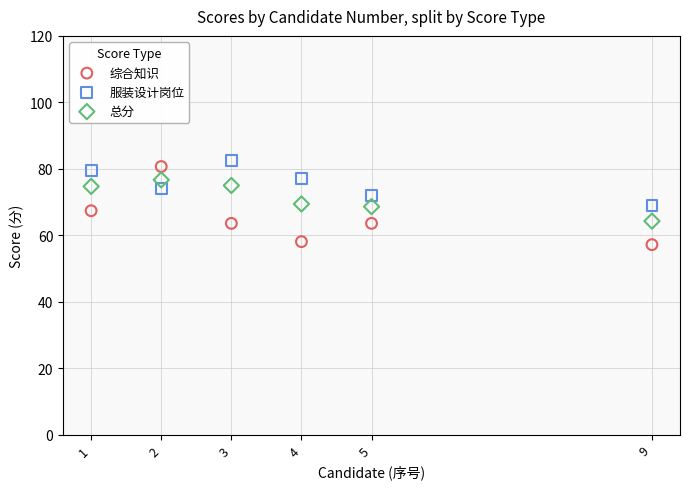

Across all data points, what is the range of Y values (max minus min)?

25.4